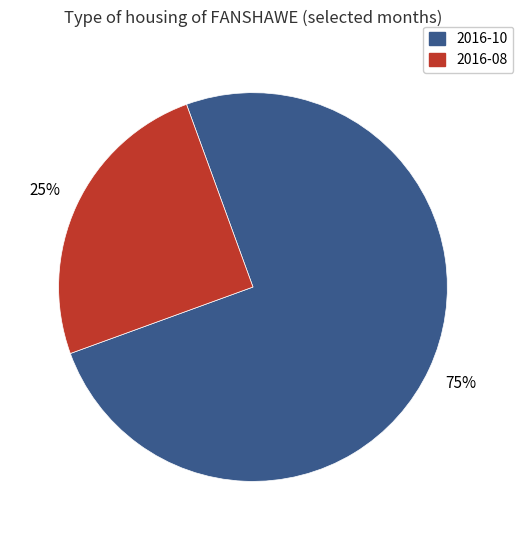

True or false: 2016-10 accounts for 75% of the total.

True